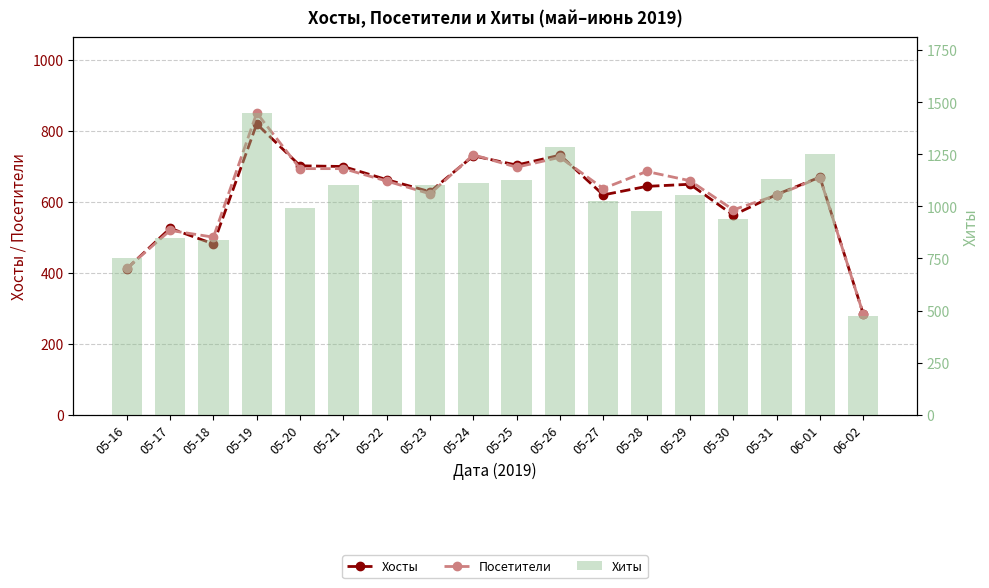

What is the sum of the Посетители values at 05-20 and 06-01?

1361